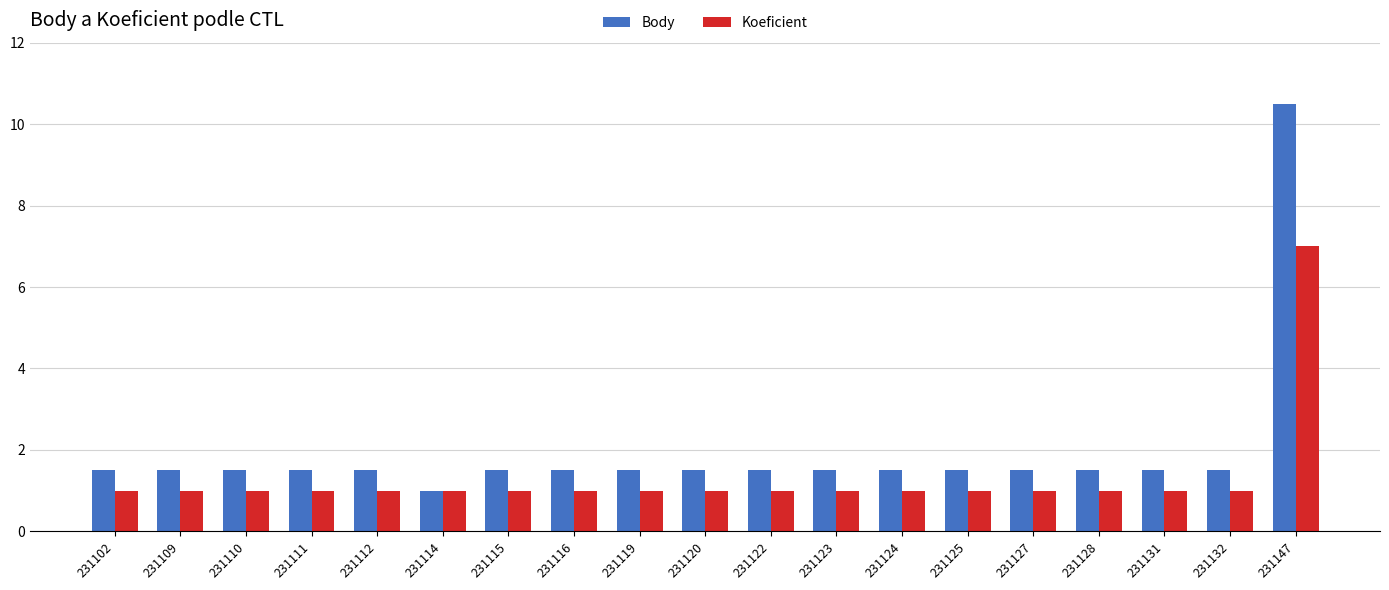

What are all the series names shown in the legend?

Body, Koeficient